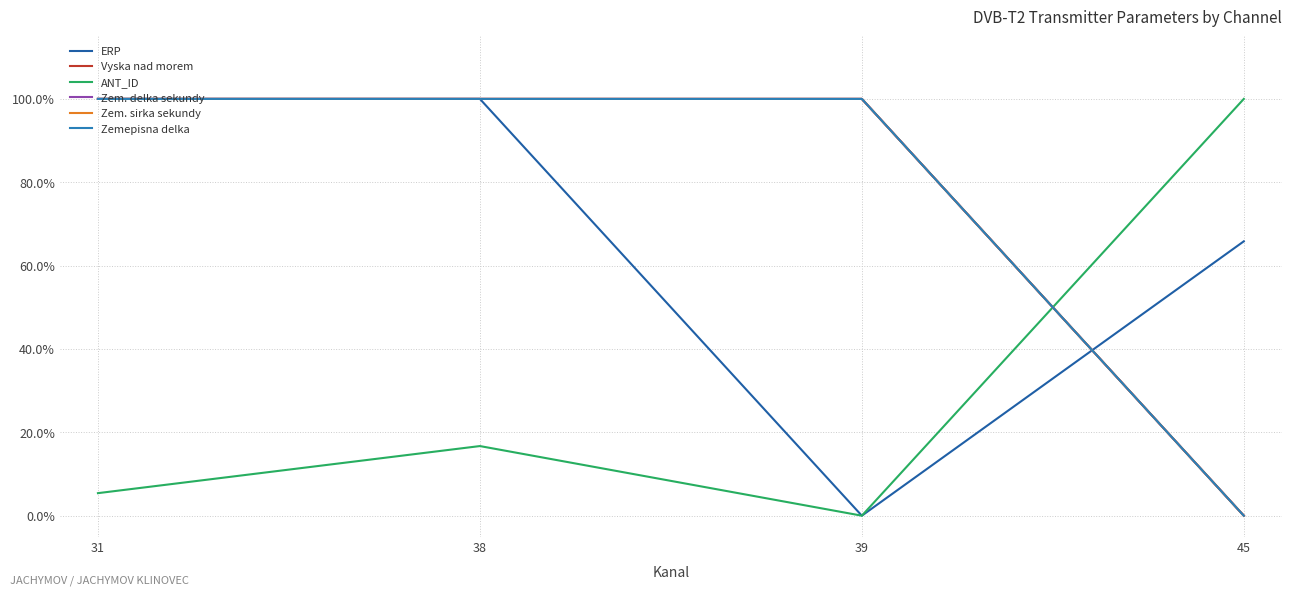

Is this an area chart (filled region under the line)?

No